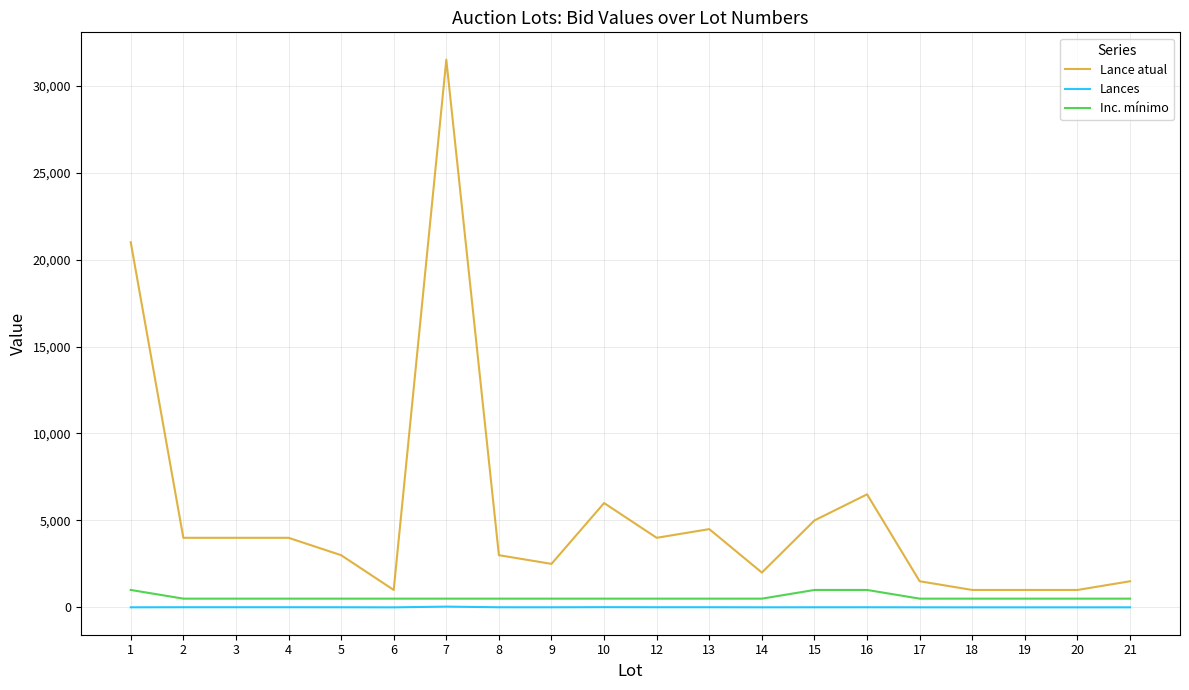

Which series has the widest spread of values?

Lance atual